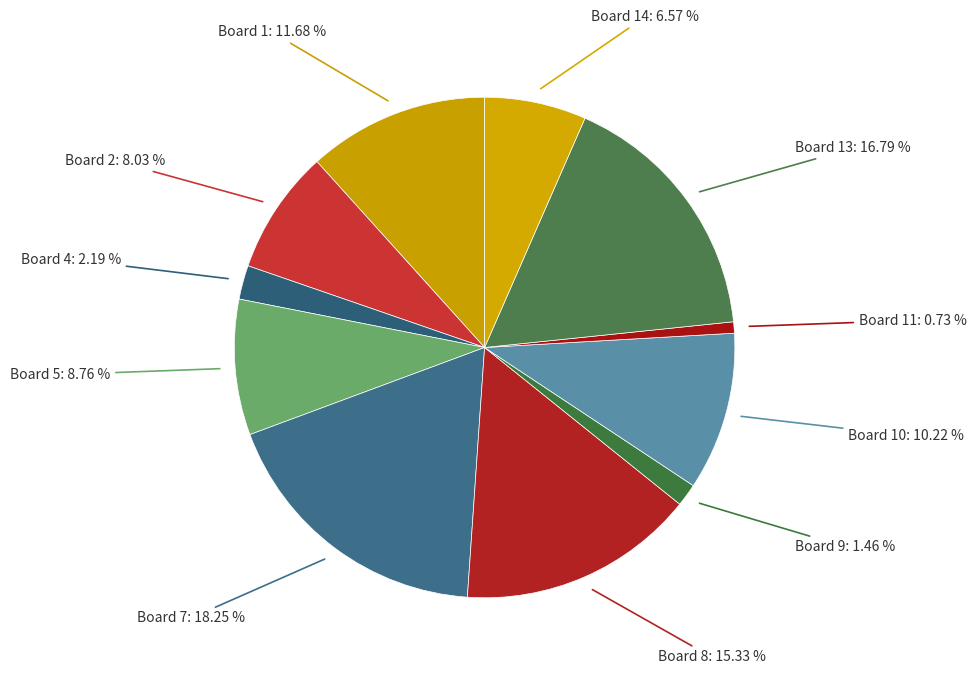

Rank the categories by value from highest to lowest.

Board 7, Board 13, Board 8, Board 1, Board 10, Board 5, Board 2, Board 14, Board 4, Board 9, Board 11, Board 3, Board 6, Board 12